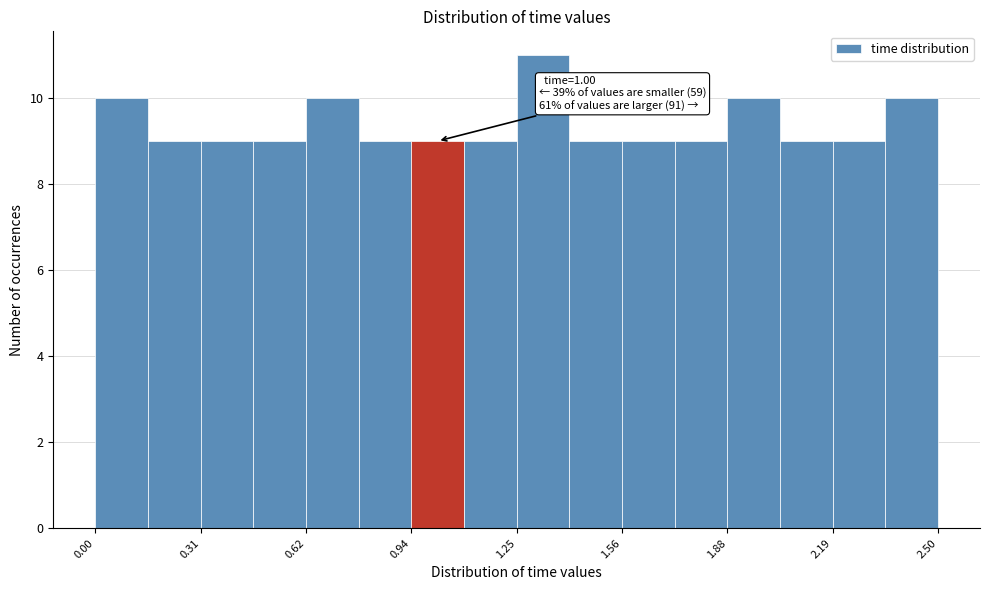

Read against the x-axis, roughly where is the centre of the tallest bar?

1.35